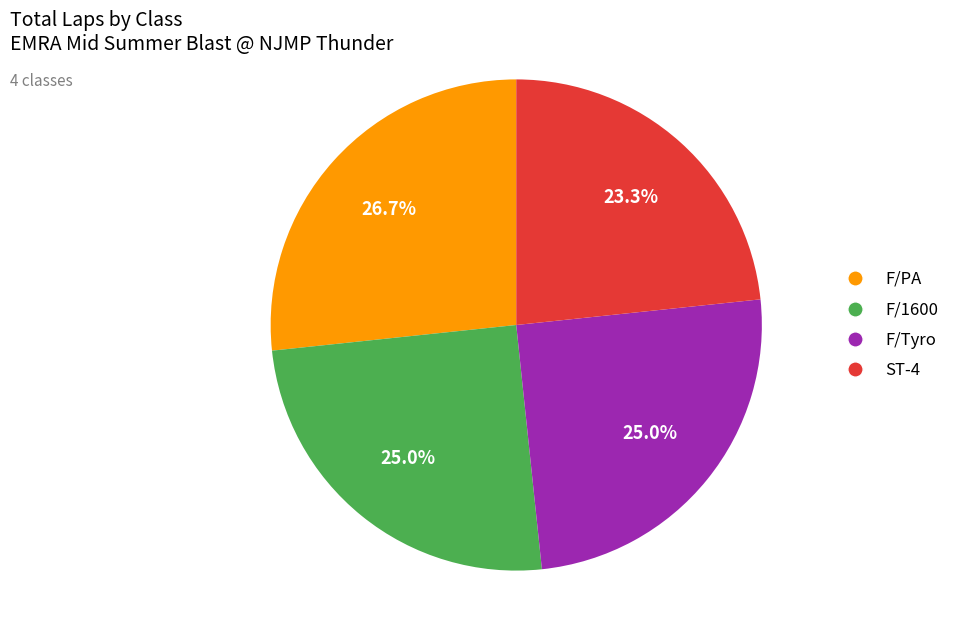

How many slices are in this pie chart?

4